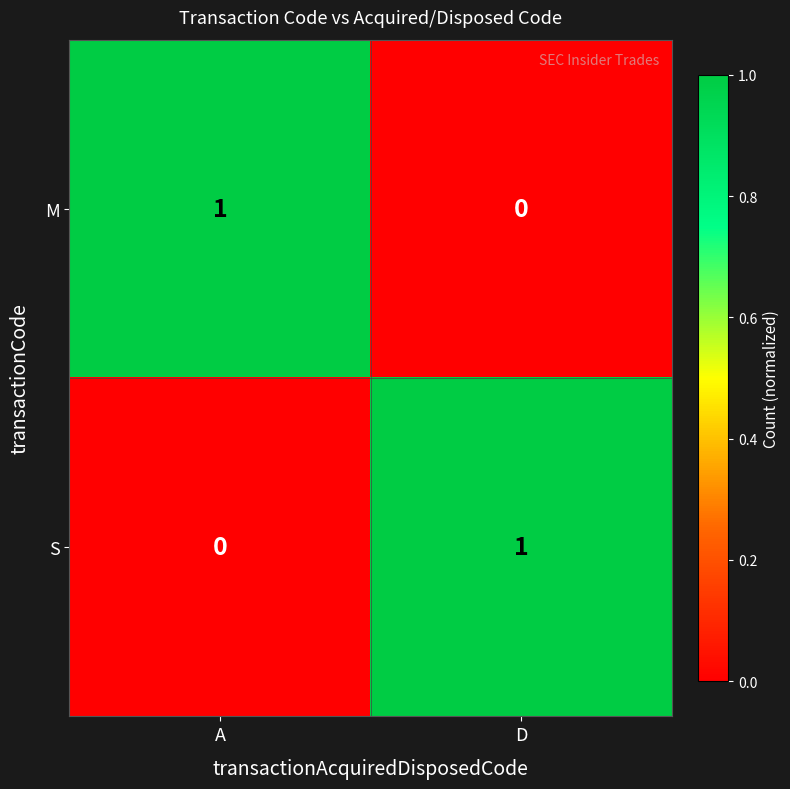

How many categories are shown in the chart?

2